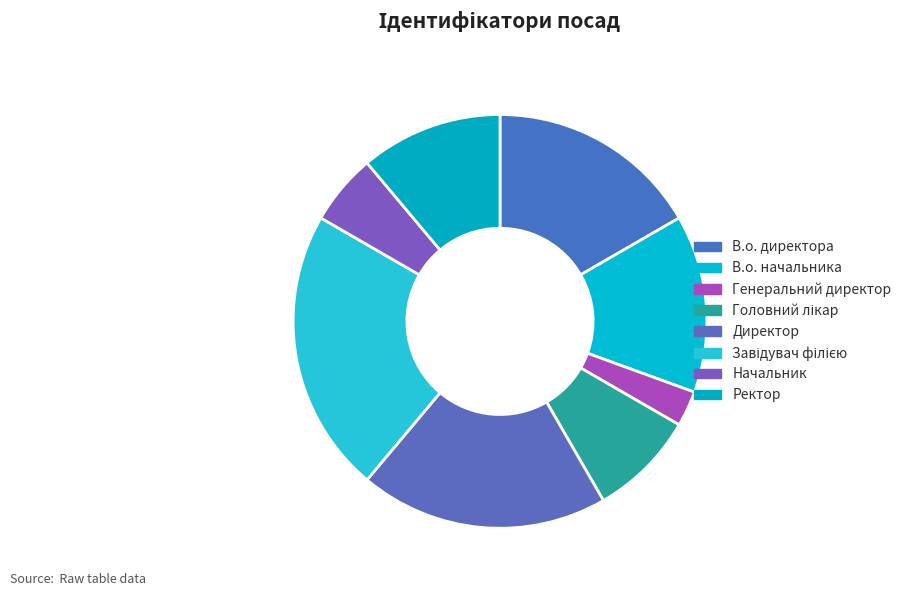

Does any single category account for the majority?

No